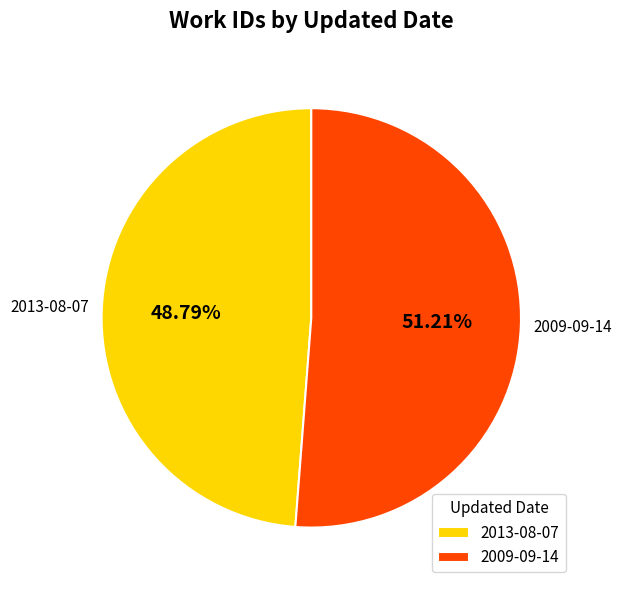

Rank the categories by value from highest to lowest.

2009-09-14, 2013-08-07